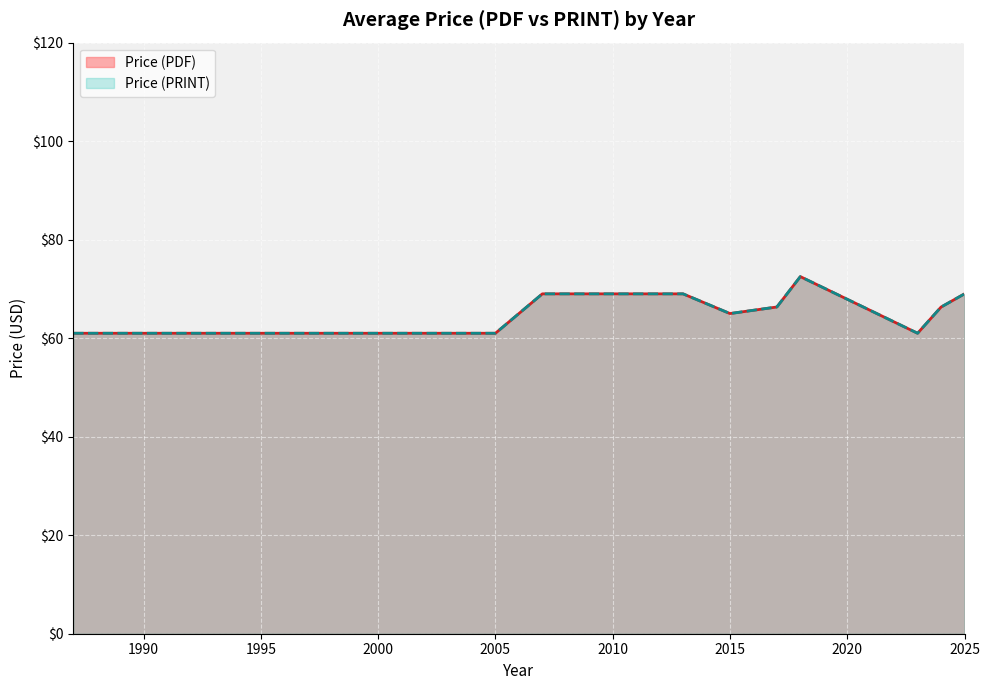

What value does the Price (PDF) series have at 1999, to the nearest 5?

60